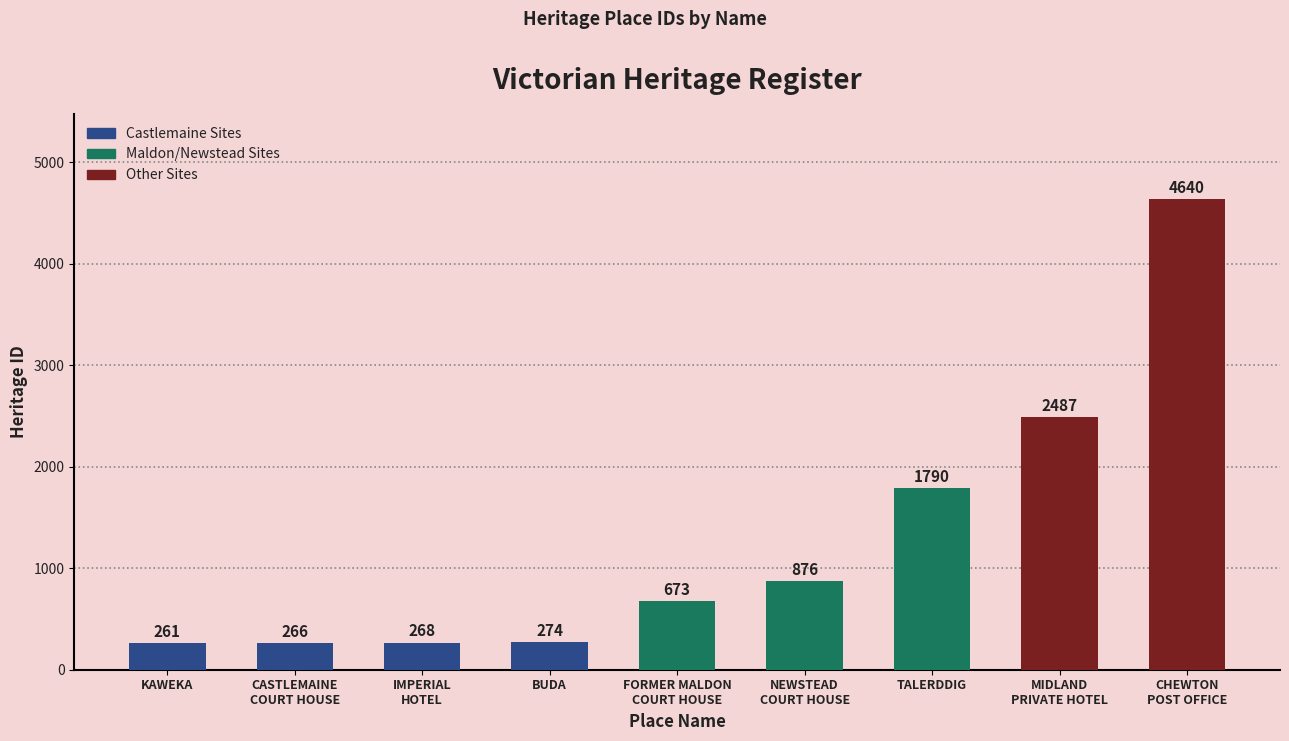

What is the change in value from CASTLEMAINE
COURT HOUSE to NEWSTEAD
COURT HOUSE?

+610